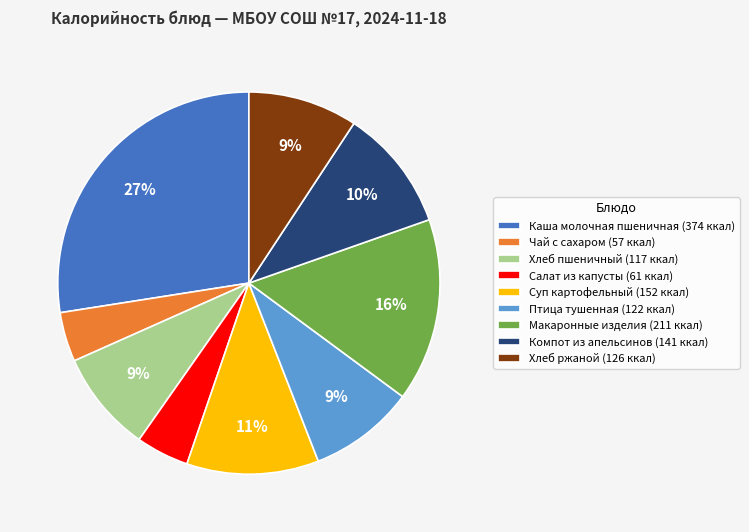

Is there any slice that represents more than half of the pie?

No